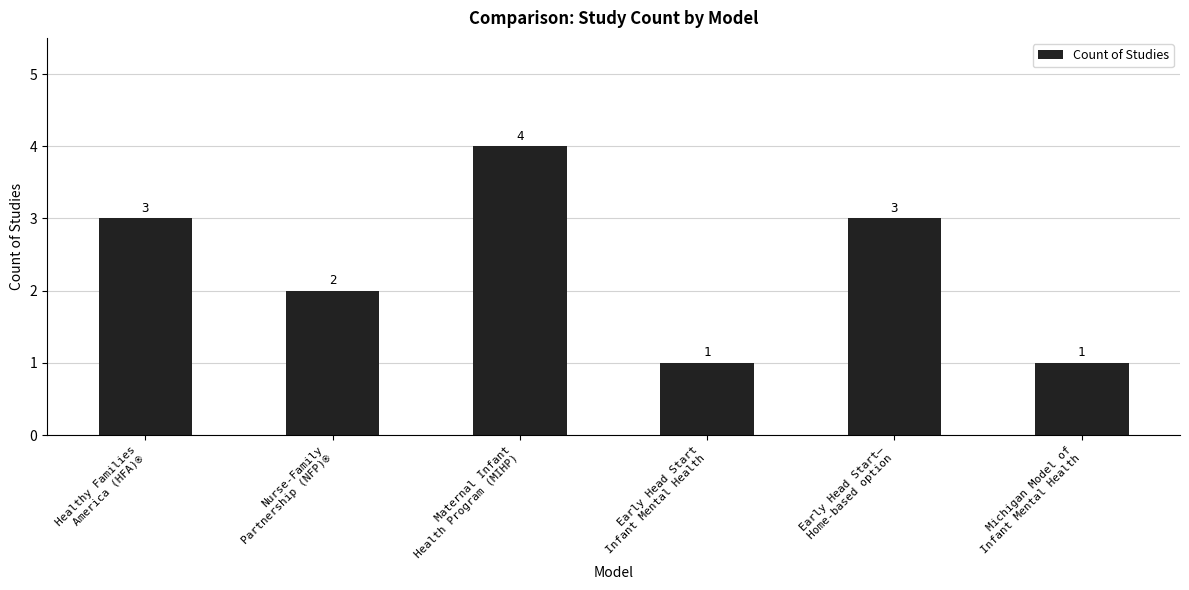

How many values are between 1 and 3?

5